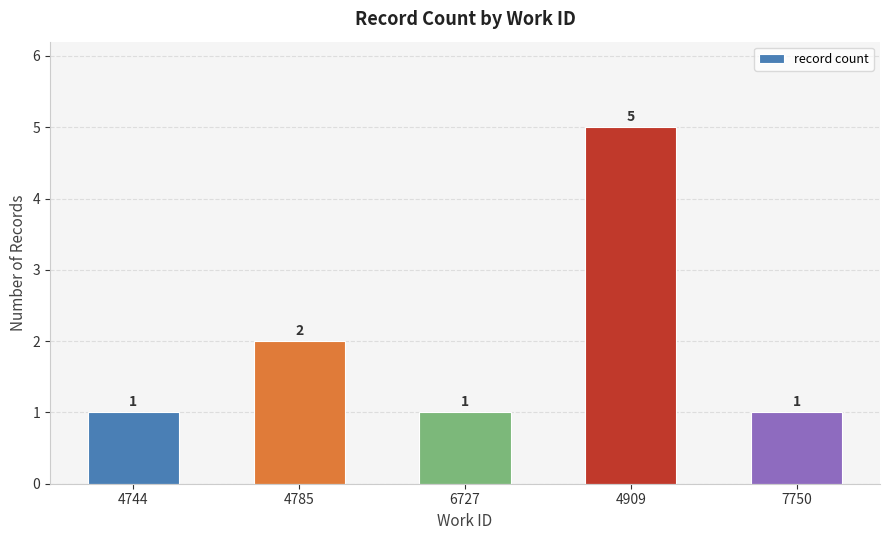

Between 4785 and 4909, which is larger?

4909